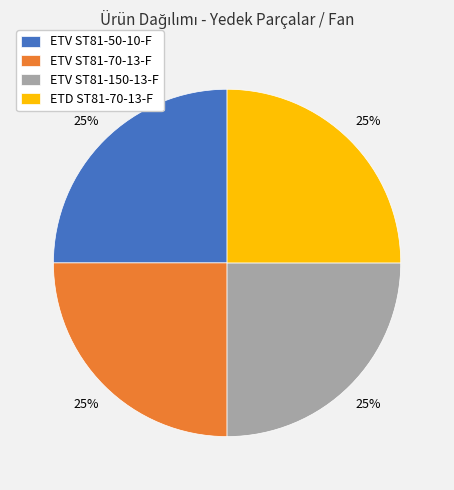

True or false: ETV ST81-50-10-F accounts for 25% of the total.

True